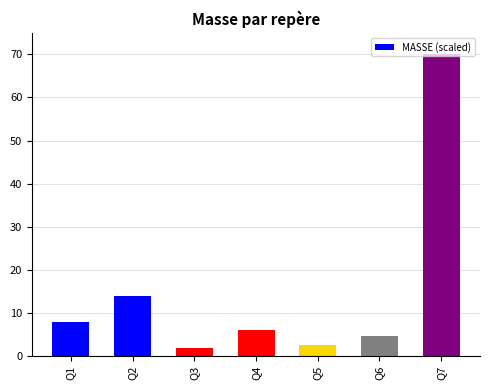

At which label is the value closest to 35?

Q2